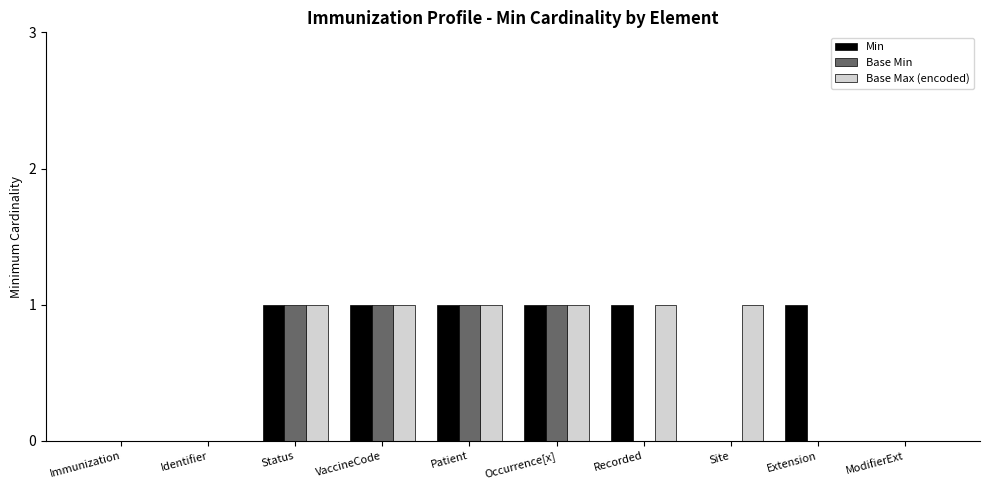

True or false: Base Min has a value of 0 at Recorded.

True